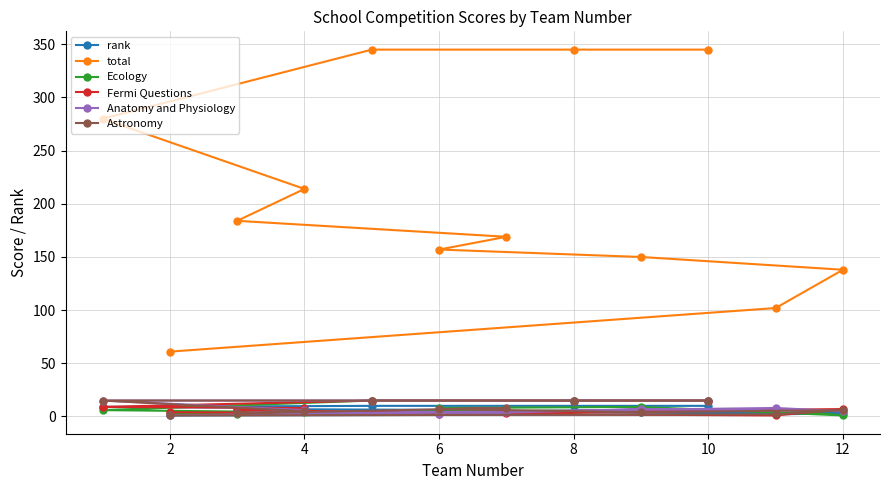

How many interior local peaks does the Astronomy series have?

2